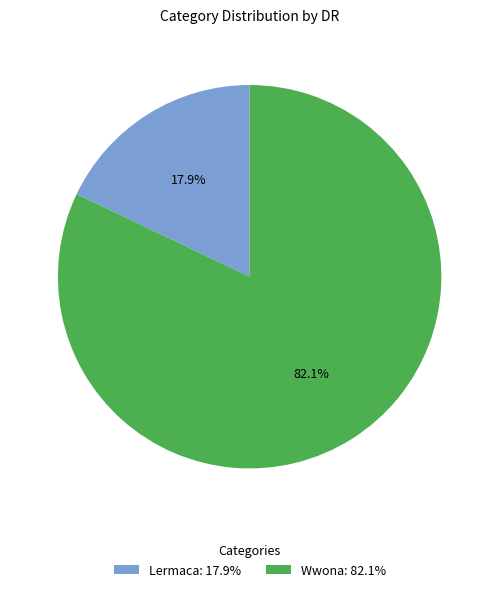

To the nearest percent, what is the average slice percentage?

50%